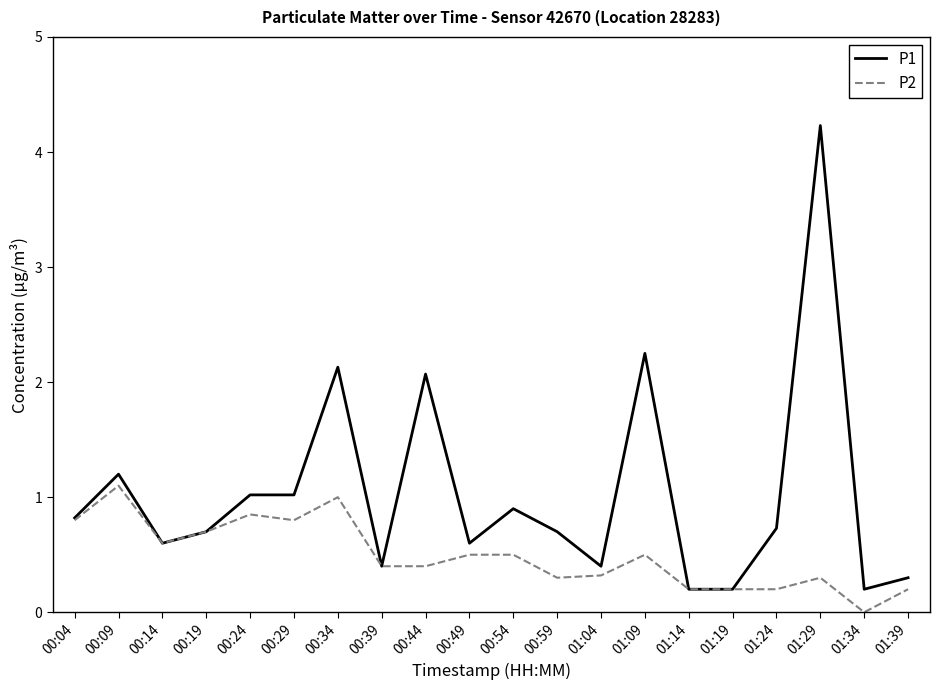

The value of P1 at 00:09 is 0.5. True or false?

False